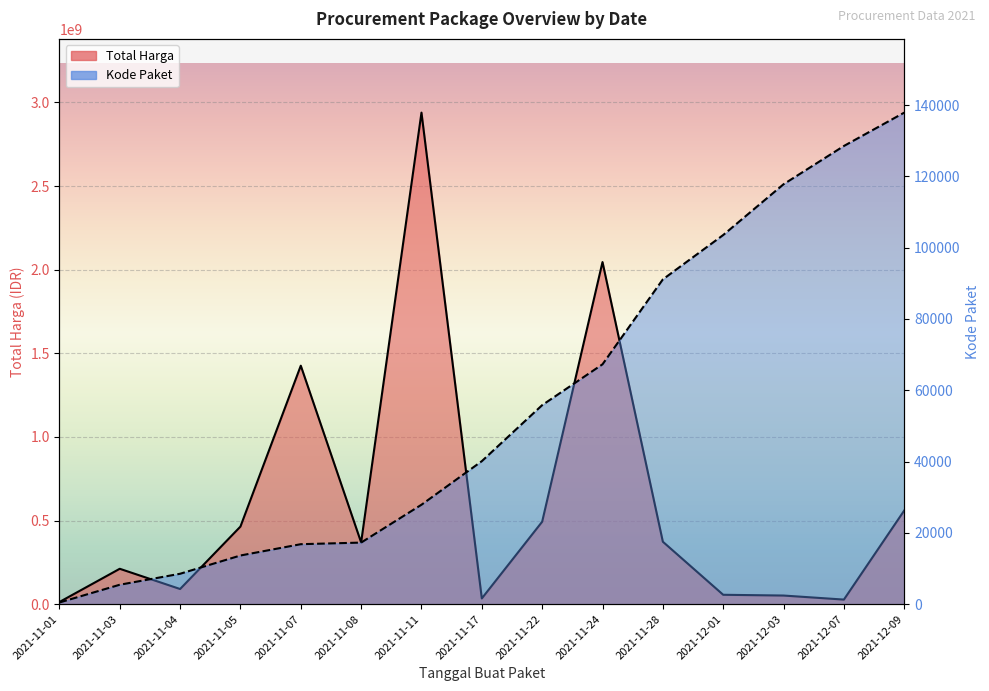

What position from the left is 2021-12-01?

12